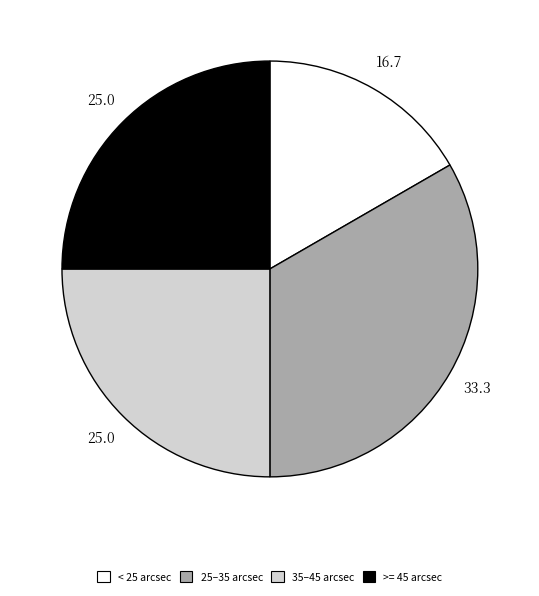

Is the sum of 25–35 arcsec and 35–45 arcsec greater than half?

Yes